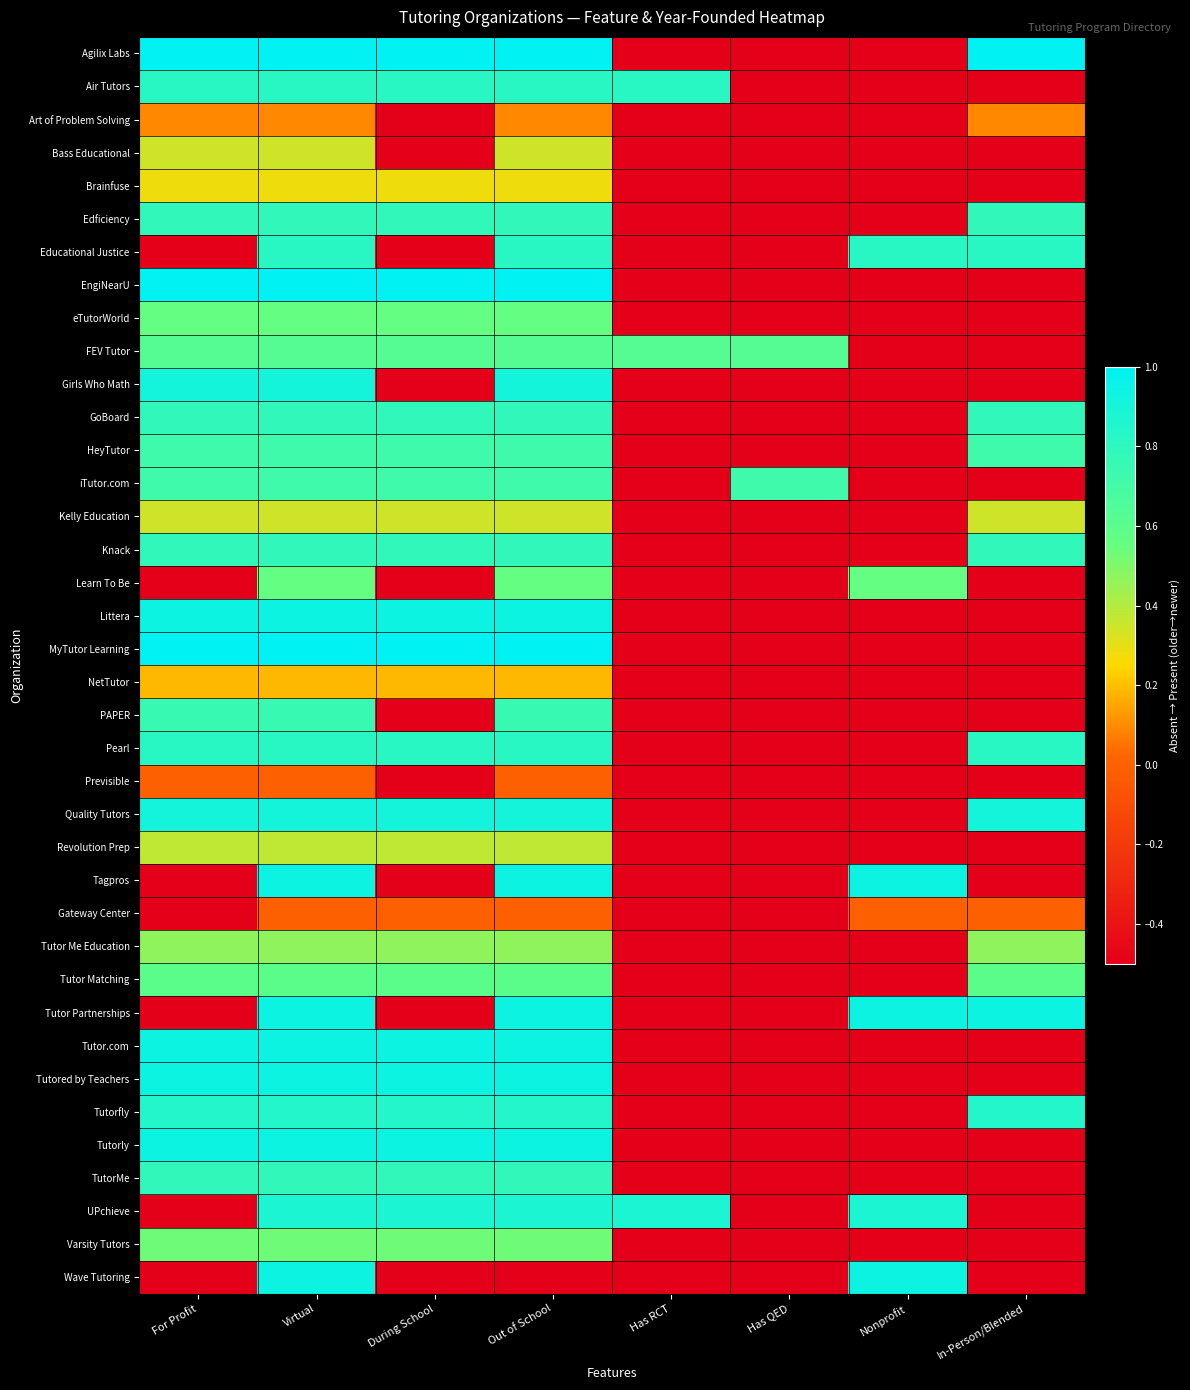

Reading right to left, extract all data points from this chart.

Agilix Labs: In-Person/Blended=1.0	Nonprofit=-0.5	Has QED=-0.5	Has RCT=-0.5	Out of School=1.0	During School=1.0	Virtual=1.0	For Profit=1.0
Air Tutors: In-Person/Blended=-0.5	Nonprofit=-0.5	Has QED=-0.5	Has RCT=0.8	Out of School=0.8	During School=0.8	Virtual=0.8	For Profit=0.8
Art of Problem Solving: In-Person/Blended=0.1	Nonprofit=-0.5	Has QED=-0.5	Has RCT=-0.5	Out of School=0.1	During School=-0.5	Virtual=0.1	For Profit=0.1
Bass Educational: In-Person/Blended=-0.5	Nonprofit=-0.5	Has QED=-0.5	Has RCT=-0.5	Out of School=0.3	During School=-0.5	Virtual=0.3	For Profit=0.3
Brainfuse: In-Person/Blended=-0.5	Nonprofit=-0.5	Has QED=-0.5	Has RCT=-0.5	Out of School=0.3	During School=0.3	Virtual=0.3	For Profit=0.3
Edficiency: In-Person/Blended=0.8	Nonprofit=-0.5	Has QED=-0.5	Has RCT=-0.5	Out of School=0.8	During School=0.8	Virtual=0.8	For Profit=0.8
Educational Justice: In-Person/Blended=0.8	Nonprofit=0.8	Has QED=-0.5	Has RCT=-0.5	Out of School=0.8	During School=-0.5	Virtual=0.8	For Profit=-0.5
EngiNearU: In-Person/Blended=-0.5	Nonprofit=-0.5	Has QED=-0.5	Has RCT=-0.5	Out of School=1.0	During School=1.0	Virtual=1.0	For Profit=1.0
eTutorWorld: In-Person/Blended=-0.5	Nonprofit=-0.5	Has QED=-0.5	Has RCT=-0.5	Out of School=0.6	During School=0.6	Virtual=0.6	For Profit=0.6
FEV Tutor: In-Person/Blended=-0.5	Nonprofit=-0.5	Has QED=0.6	Has RCT=0.6	Out of School=0.6	During School=0.6	Virtual=0.6	For Profit=0.6
Girls Who Math: In-Person/Blended=-0.5	Nonprofit=-0.5	Has QED=-0.5	Has RCT=-0.5	Out of School=0.9	During School=-0.5	Virtual=0.9	For Profit=0.9
GoBoard: In-Person/Blended=0.8	Nonprofit=-0.5	Has QED=-0.5	Has RCT=-0.5	Out of School=0.8	During School=0.8	Virtual=0.8	For Profit=0.8
HeyTutor: In-Person/Blended=0.7	Nonprofit=-0.5	Has QED=-0.5	Has RCT=-0.5	Out of School=0.7	During School=0.7	Virtual=0.7	For Profit=0.7
iTutor.com: In-Person/Blended=-0.5	Nonprofit=-0.5	Has QED=0.7	Has RCT=-0.5	Out of School=0.7	During School=0.7	Virtual=0.7	For Profit=0.7
Kelly Education: In-Person/Blended=0.3	Nonprofit=-0.5	Has QED=-0.5	Has RCT=-0.5	Out of School=0.3	During School=0.3	Virtual=0.3	For Profit=0.3
Knack: In-Person/Blended=0.8	Nonprofit=-0.5	Has QED=-0.5	Has RCT=-0.5	Out of School=0.8	During School=0.8	Virtual=0.8	For Profit=0.8
Learn To Be: In-Person/Blended=-0.5	Nonprofit=0.6	Has QED=-0.5	Has RCT=-0.5	Out of School=0.6	During School=-0.5	Virtual=0.6	For Profit=-0.5
Littera: In-Person/Blended=-0.5	Nonprofit=-0.5	Has QED=-0.5	Has RCT=-0.5	Out of School=0.9	During School=0.9	Virtual=0.9	For Profit=0.9
MyTutor Learning: In-Person/Blended=-0.5	Nonprofit=-0.5	Has QED=-0.5	Has RCT=-0.5	Out of School=1.0	During School=1.0	Virtual=1.0	For Profit=1.0
NetTutor: In-Person/Blended=-0.5	Nonprofit=-0.5	Has QED=-0.5	Has RCT=-0.5	Out of School=0.2	During School=0.2	Virtual=0.2	For Profit=0.2
PAPER: In-Person/Blended=-0.5	Nonprofit=-0.5	Has QED=-0.5	Has RCT=-0.5	Out of School=0.8	During School=-0.5	Virtual=0.8	For Profit=0.8
Pearl: In-Person/Blended=0.8	Nonprofit=-0.5	Has QED=-0.5	Has RCT=-0.5	Out of School=0.8	During School=0.8	Virtual=0.8	For Profit=0.8
Previsible: In-Person/Blended=-0.5	Nonprofit=-0.5	Has QED=-0.5	Has RCT=-0.5	Out of School=0.0	During School=-0.5	Virtual=0.0	For Profit=0.0
Quality Tutors: In-Person/Blended=0.9	Nonprofit=-0.5	Has QED=-0.5	Has RCT=-0.5	Out of School=0.9	During School=0.9	Virtual=0.9	For Profit=0.9
Revolution Prep: In-Person/Blended=-0.5	Nonprofit=-0.5	Has QED=-0.5	Has RCT=-0.5	Out of School=0.4	During School=0.4	Virtual=0.4	For Profit=0.4
Tagpros: In-Person/Blended=-0.5	Nonprofit=0.9	Has QED=-0.5	Has RCT=-0.5	Out of School=0.9	During School=-0.5	Virtual=0.9	For Profit=-0.5
Gateway Center: In-Person/Blended=0.0	Nonprofit=0.0	Has QED=-0.5	Has RCT=-0.5	Out of School=0.0	During School=0.0	Virtual=0.0	For Profit=-0.5
Tutor Me Education: In-Person/Blended=0.5	Nonprofit=-0.5	Has QED=-0.5	Has RCT=-0.5	Out of School=0.5	During School=0.5	Virtual=0.5	For Profit=0.5
Tutor Matching: In-Person/Blended=0.6	Nonprofit=-0.5	Has QED=-0.5	Has RCT=-0.5	Out of School=0.6	During School=0.6	Virtual=0.6	For Profit=0.6
Tutor Partnerships: In-Person/Blended=0.9	Nonprofit=0.9	Has QED=-0.5	Has RCT=-0.5	Out of School=0.9	During School=-0.5	Virtual=0.9	For Profit=-0.5
Tutor.com: In-Person/Blended=-0.5	Nonprofit=-0.5	Has QED=-0.5	Has RCT=-0.5	Out of School=0.9	During School=0.9	Virtual=0.9	For Profit=0.9
Tutored by Teachers: In-Person/Blended=-0.5	Nonprofit=-0.5	Has QED=-0.5	Has RCT=-0.5	Out of School=0.9	During School=0.9	Virtual=0.9	For Profit=0.9
Tutorfly: In-Person/Blended=0.8	Nonprofit=-0.5	Has QED=-0.5	Has RCT=-0.5	Out of School=0.8	During School=0.8	Virtual=0.8	For Profit=0.8
Tutorly: In-Person/Blended=-0.5	Nonprofit=-0.5	Has QED=-0.5	Has RCT=-0.5	Out of School=0.9	During School=0.9	Virtual=0.9	For Profit=0.9
TutorMe: In-Person/Blended=-0.5	Nonprofit=-0.5	Has QED=-0.5	Has RCT=-0.5	Out of School=0.8	During School=0.8	Virtual=0.8	For Profit=0.8
UPchieve: In-Person/Blended=-0.5	Nonprofit=0.9	Has QED=-0.5	Has RCT=0.9	Out of School=0.9	During School=0.9	Virtual=0.9	For Profit=-0.5
Varsity Tutors: In-Person/Blended=-0.5	Nonprofit=-0.5	Has QED=-0.5	Has RCT=-0.5	Out of School=0.5	During School=0.5	Virtual=0.5	For Profit=0.5
Wave Tutoring: In-Person/Blended=-0.5	Nonprofit=0.9	Has QED=-0.5	Has RCT=-0.5	Out of School=-0.5	During School=-0.5	Virtual=0.9	For Profit=-0.5